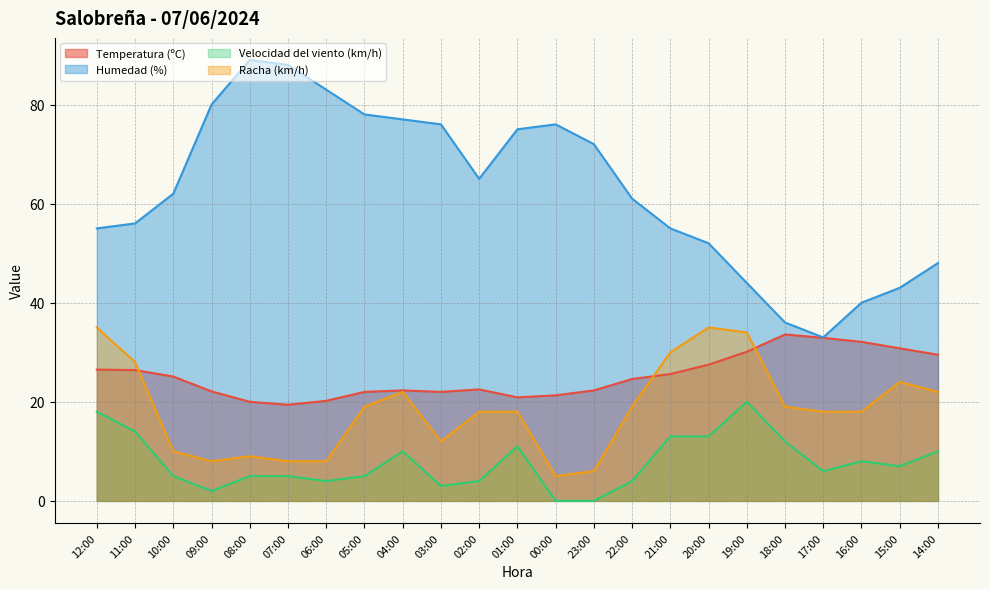

How many interior local peaks does the Velocidad del viento (km/h) series have?

4